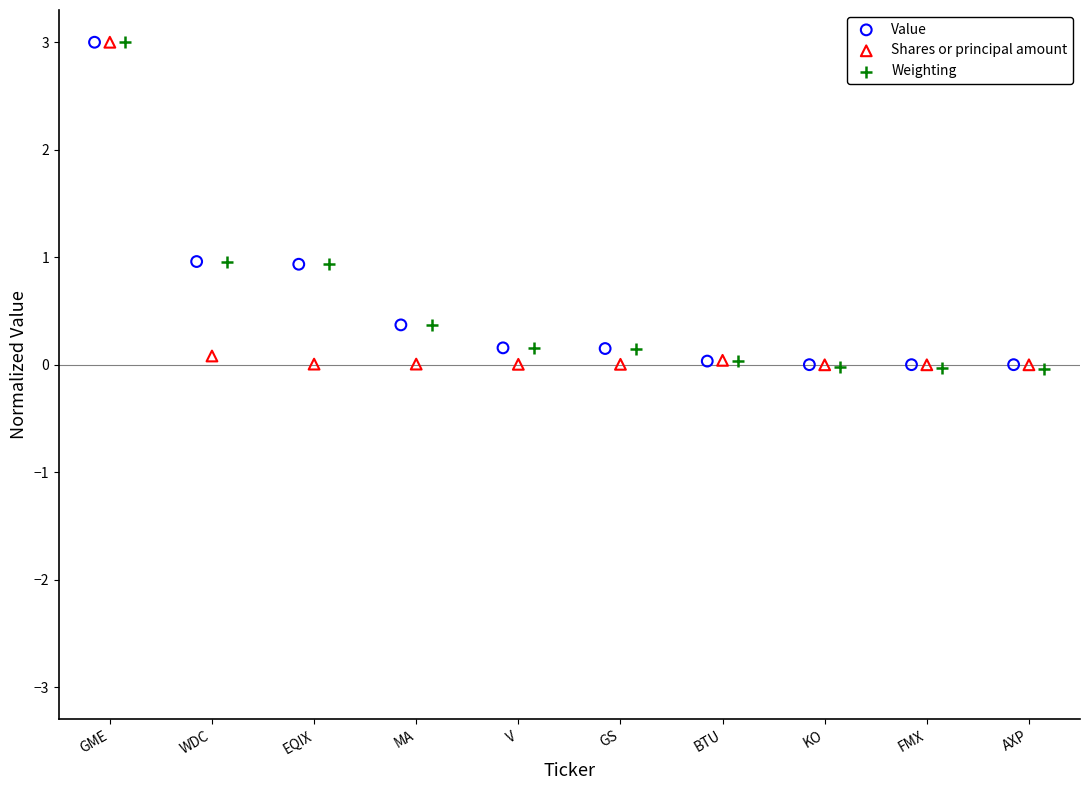

Which series has the widest spread of Y values?

Weighting